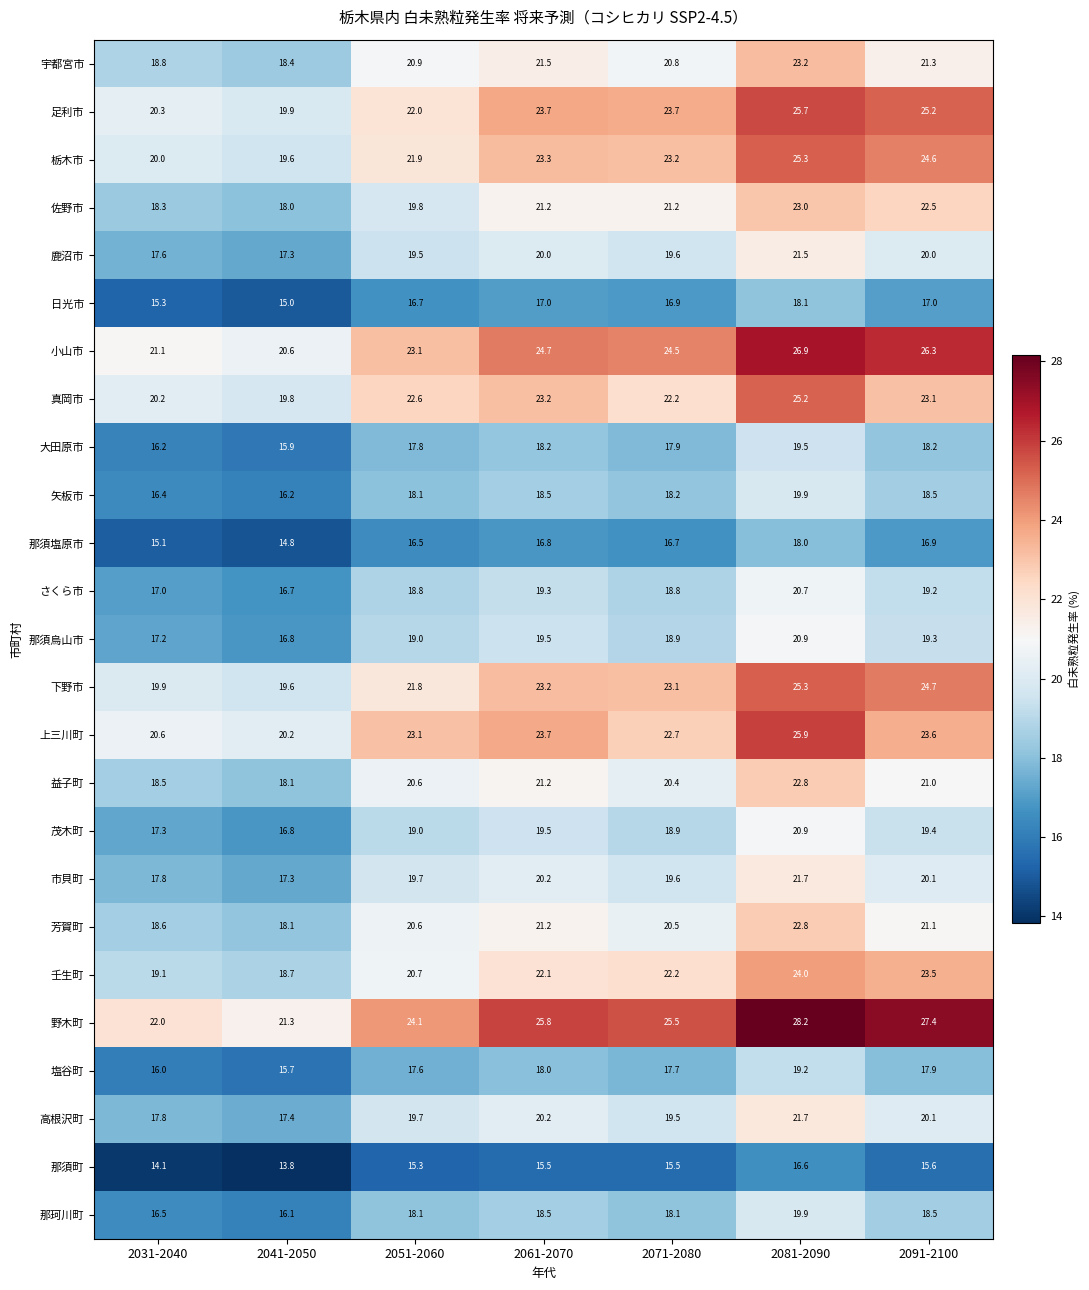

At how many categories does at least one series exceed 19?

7